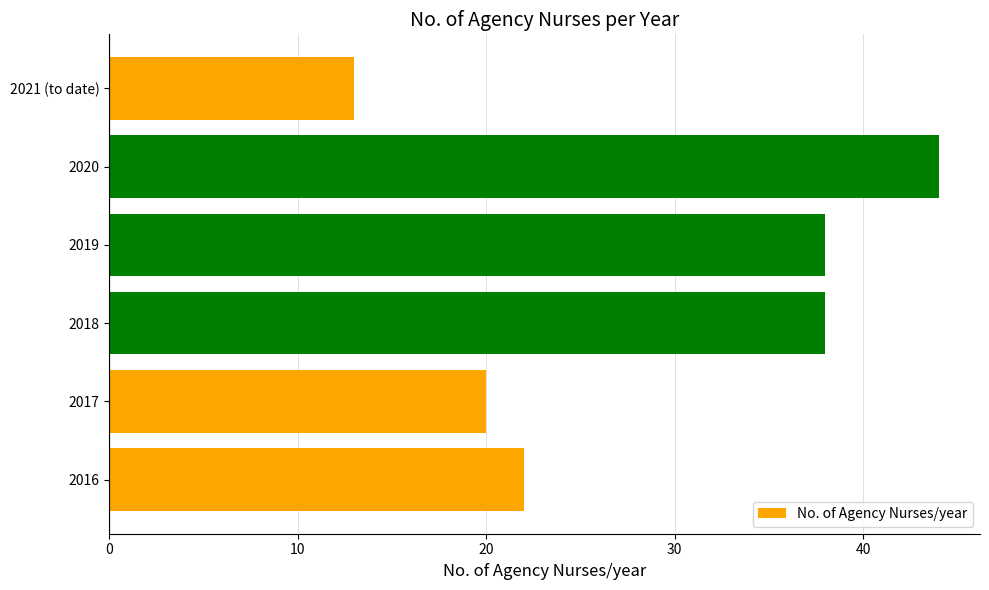

Which label corresponds to the smallest value in the chart?

2021 (to date)